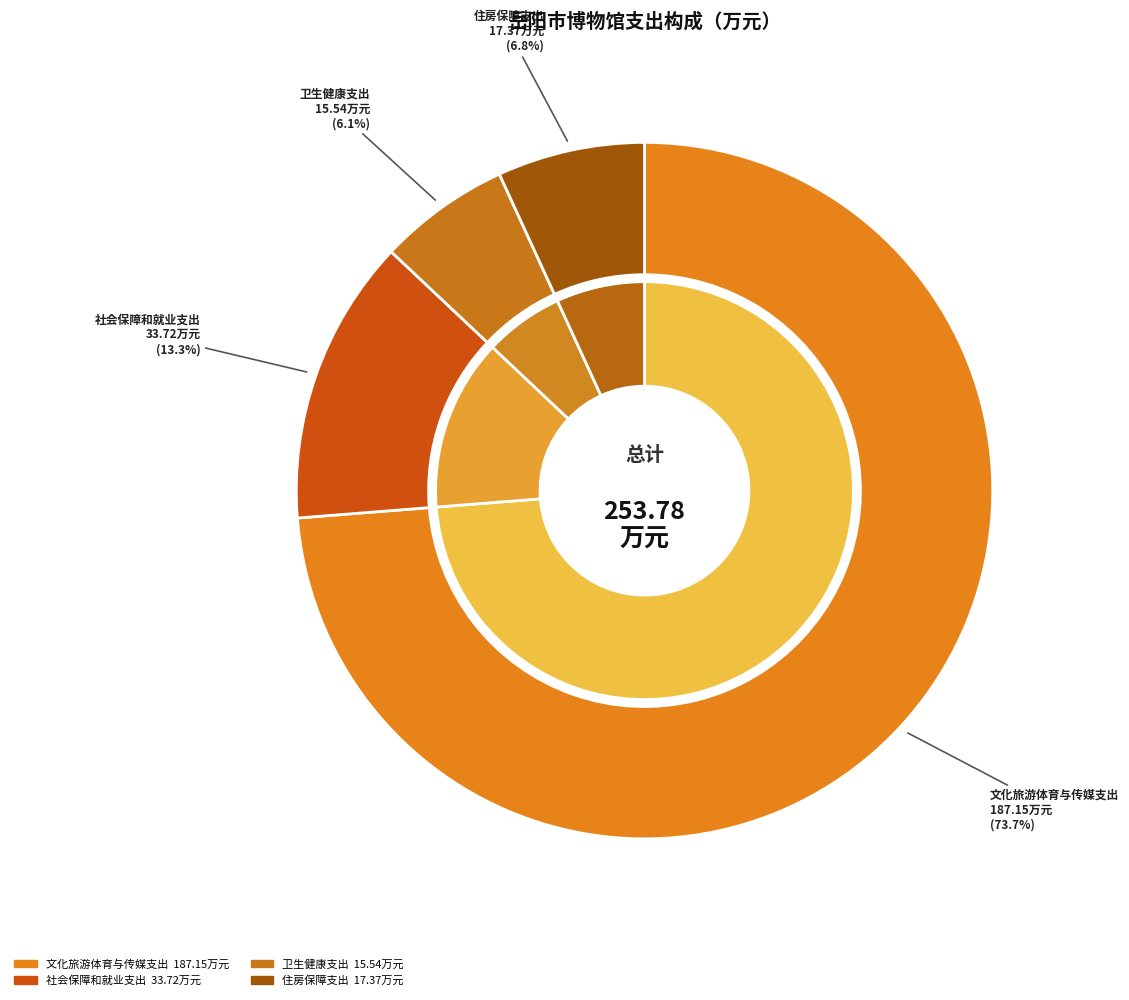

How many slices are in this pie chart?

4